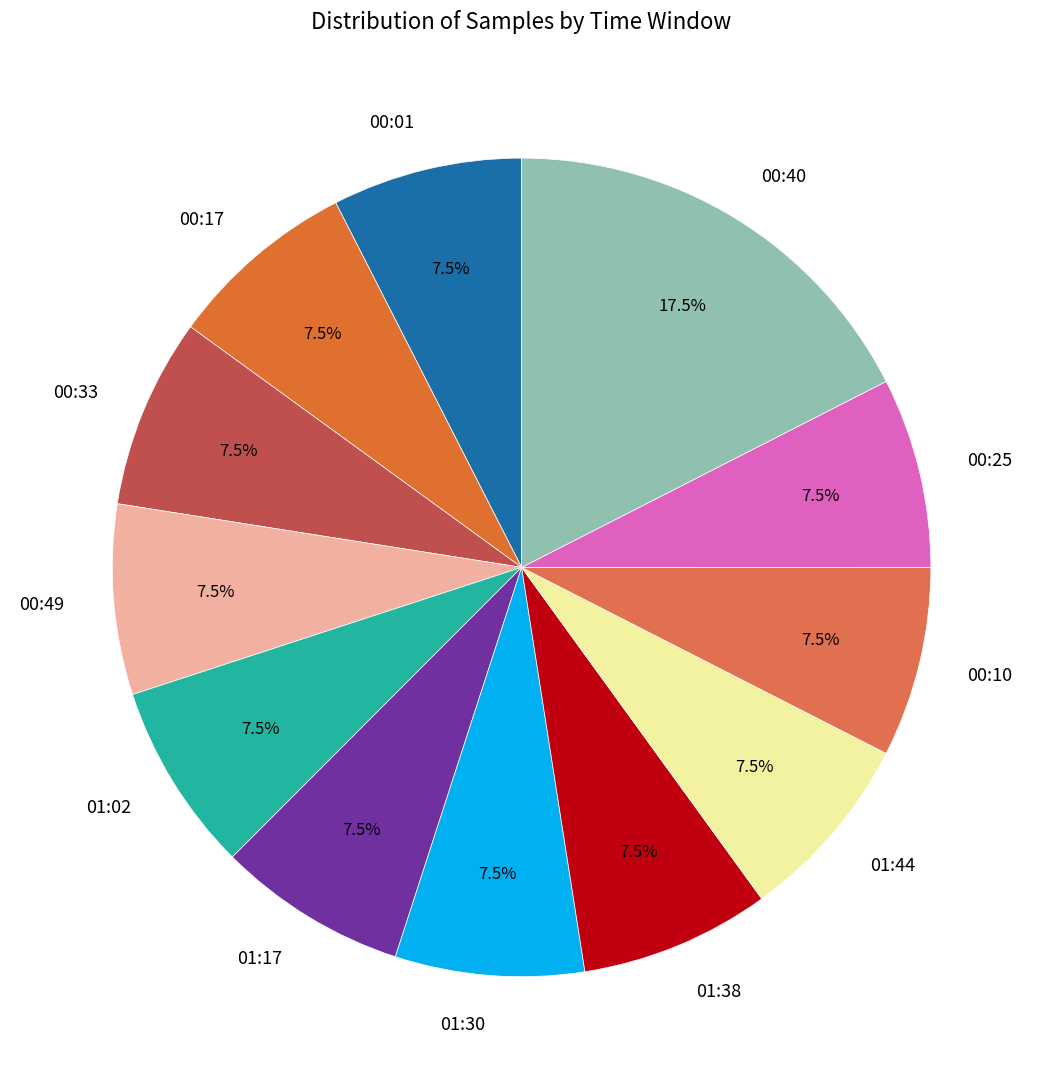

Approximately how many times larger is the value at 00:10 compared to 01:02?

1.0